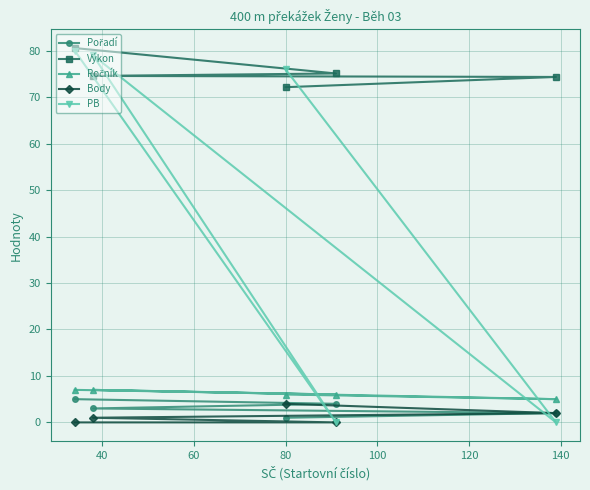

What is the difference between the maximum and minimum values in the Výkon series?

8.4